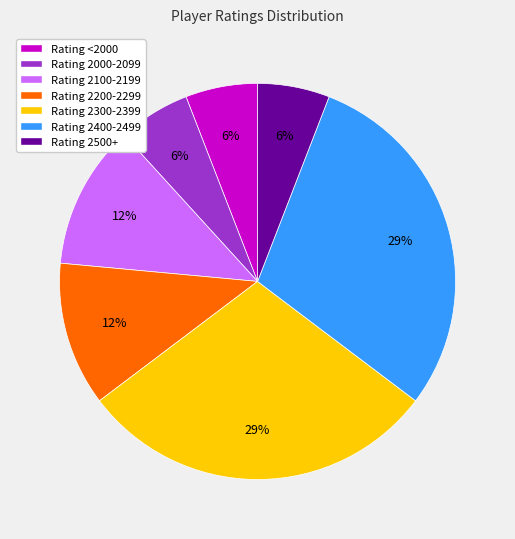

To the nearest percent, what is the average slice percentage?

14%